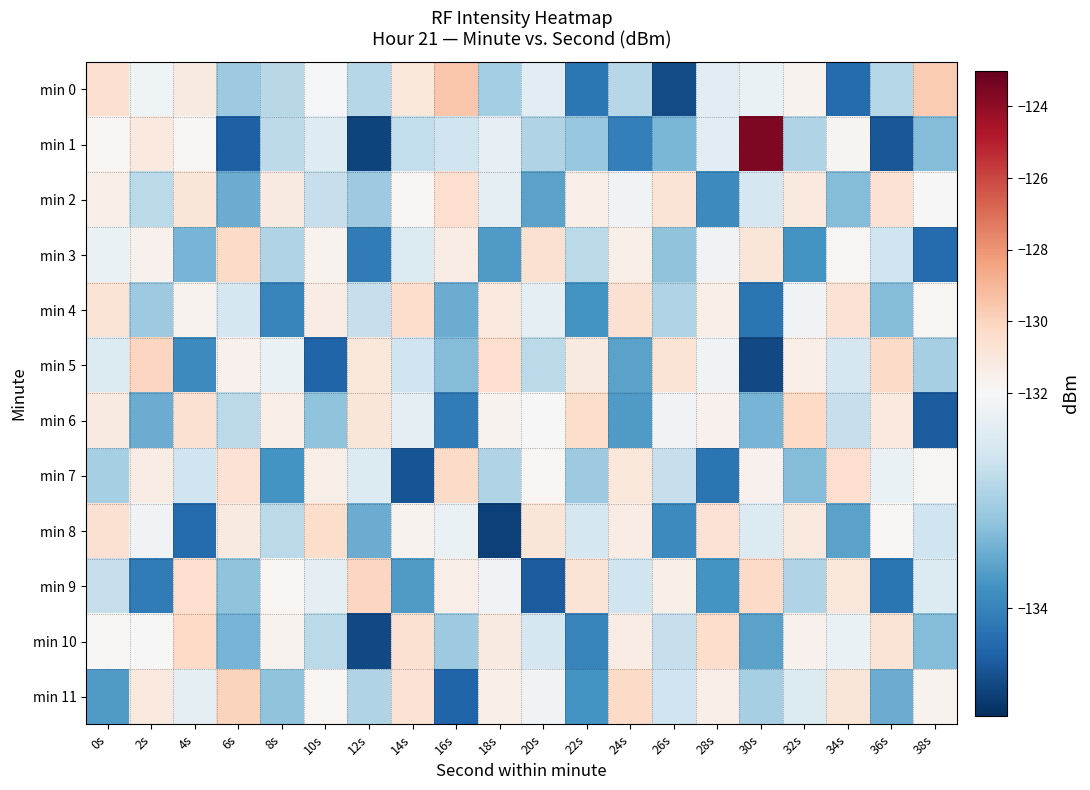

Reading left to right, transcribe all the data shown in this chart.

min 0: 0s=-130.5	2s=-132.1	4s=-131.2	6s=-133.1	8s=-132.8	10s=-132.1	12s=-132.9	14s=-131.0	16s=-129.5	18s=-133.0	20s=-132.3	22s=-134.2	24s=-132.8	26s=-134.7	28s=-132.3	30s=-132.2	32s=-131.7	34s=-134.3	36s=-132.9	38s=-129.7
min 1: 0s=-131.8	2s=-131.1	4s=-131.9	6s=-134.5	8s=-132.8	10s=-132.4	12s=-134.8	14s=-132.7	16s=-132.6	18s=-132.2	20s=-132.9	22s=-133.1	24s=-134.0	26s=-133.4	28s=-132.3	30s=-123.6	32s=-132.9	34s=-131.8	36s=-134.6	38s=-133.3
min 2: 0s=-131.5	2s=-132.8	4s=-130.9	6s=-133.5	8s=-131.2	10s=-132.7	12s=-133.1	14s=-131.8	16s=-130.5	18s=-132.3	20s=-133.6	22s=-131.4	24s=-132.1	26s=-130.8	28s=-133.9	30s=-132.5	32s=-131.1	34s=-133.3	36s=-130.7	38s=-132.0
min 3: 0s=-132.2	2s=-131.6	4s=-133.4	6s=-130.3	8s=-132.9	10s=-131.7	12s=-134.1	14s=-132.4	16s=-131.3	18s=-133.7	20s=-130.6	22s=-132.8	24s=-131.5	26s=-133.2	28s=-132.1	30s=-130.9	32s=-133.8	34s=-131.9	36s=-132.6	38s=-134.3
min 4: 0s=-130.8	2s=-133.1	4s=-131.7	6s=-132.5	8s=-134.0	10s=-131.3	12s=-132.7	14s=-130.4	16s=-133.5	18s=-131.1	20s=-132.3	22s=-133.8	24s=-130.6	26s=-132.9	28s=-131.5	30s=-134.2	32s=-132.1	34s=-130.7	36s=-133.3	38s=-131.8
min 5: 0s=-132.4	2s=-130.1	4s=-133.9	6s=-131.6	8s=-132.2	10s=-134.4	12s=-131.0	14s=-132.6	16s=-133.3	18s=-130.5	20s=-132.8	22s=-131.2	24s=-133.6	26s=-130.8	28s=-132.1	30s=-134.7	32s=-131.4	34s=-132.5	36s=-130.3	38s=-133.0
min 6: 0s=-131.2	2s=-133.5	4s=-130.6	6s=-132.8	8s=-131.4	10s=-133.2	12s=-130.9	14s=-132.3	16s=-134.1	18s=-131.7	20s=-132.0	22s=-130.4	24s=-133.7	26s=-132.1	28s=-131.6	30s=-133.4	32s=-130.2	34s=-132.7	36s=-131.1	38s=-134.5
min 7: 0s=-133.0	2s=-131.3	4s=-132.6	6s=-130.7	8s=-133.8	10s=-131.5	12s=-132.4	14s=-134.6	16s=-130.3	18s=-132.9	20s=-131.8	22s=-133.1	24s=-131.0	26s=-132.7	28s=-134.2	30s=-131.6	32s=-133.3	34s=-130.5	36s=-132.2	38s=-131.9
min 8: 0s=-130.6	2s=-132.1	4s=-134.3	6s=-131.2	8s=-132.8	10s=-130.4	12s=-133.5	14s=-131.7	16s=-132.2	18s=-134.8	20s=-130.9	22s=-132.5	24s=-131.3	26s=-133.9	28s=-130.7	30s=-132.4	32s=-131.1	34s=-133.6	36s=-131.8	38s=-132.6
min 9: 0s=-132.7	2s=-134.1	4s=-130.5	6s=-133.2	8s=-131.8	10s=-132.3	12s=-130.1	14s=-133.7	16s=-131.4	18s=-132.1	20s=-134.5	22s=-130.8	24s=-132.6	26s=-131.5	28s=-133.8	30s=-130.3	32s=-132.9	34s=-131.0	36s=-134.2	38s=-132.4
min 10: 0s=-131.9	2s=-132.0	4s=-130.2	6s=-133.4	8s=-131.7	10s=-132.8	12s=-134.7	14s=-130.6	16s=-133.1	18s=-131.2	20s=-132.5	22s=-134.0	24s=-131.3	26s=-132.7	28s=-130.4	30s=-133.6	32s=-131.6	34s=-132.2	36s=-130.8	38s=-133.3
min 11: 0s=-133.7	2s=-131.1	4s=-132.3	6s=-130.0	8s=-133.2	10s=-131.8	12s=-132.9	14s=-130.7	16s=-134.4	18s=-131.5	20s=-132.1	22s=-133.8	24s=-130.3	26s=-132.6	28s=-131.4	30s=-133.0	32s=-132.4	34s=-130.9	36s=-133.5	38s=-131.7